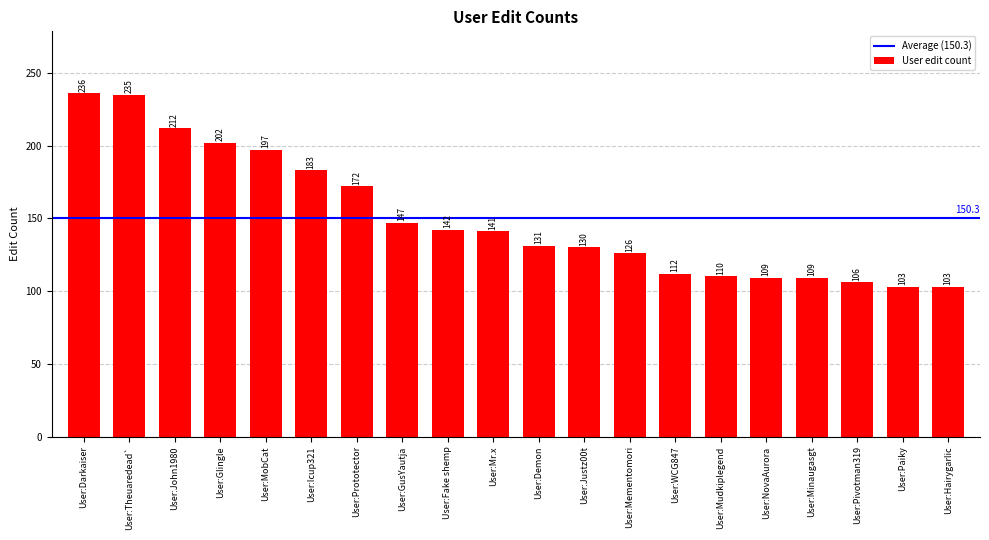

What is the sum of all values?

3006